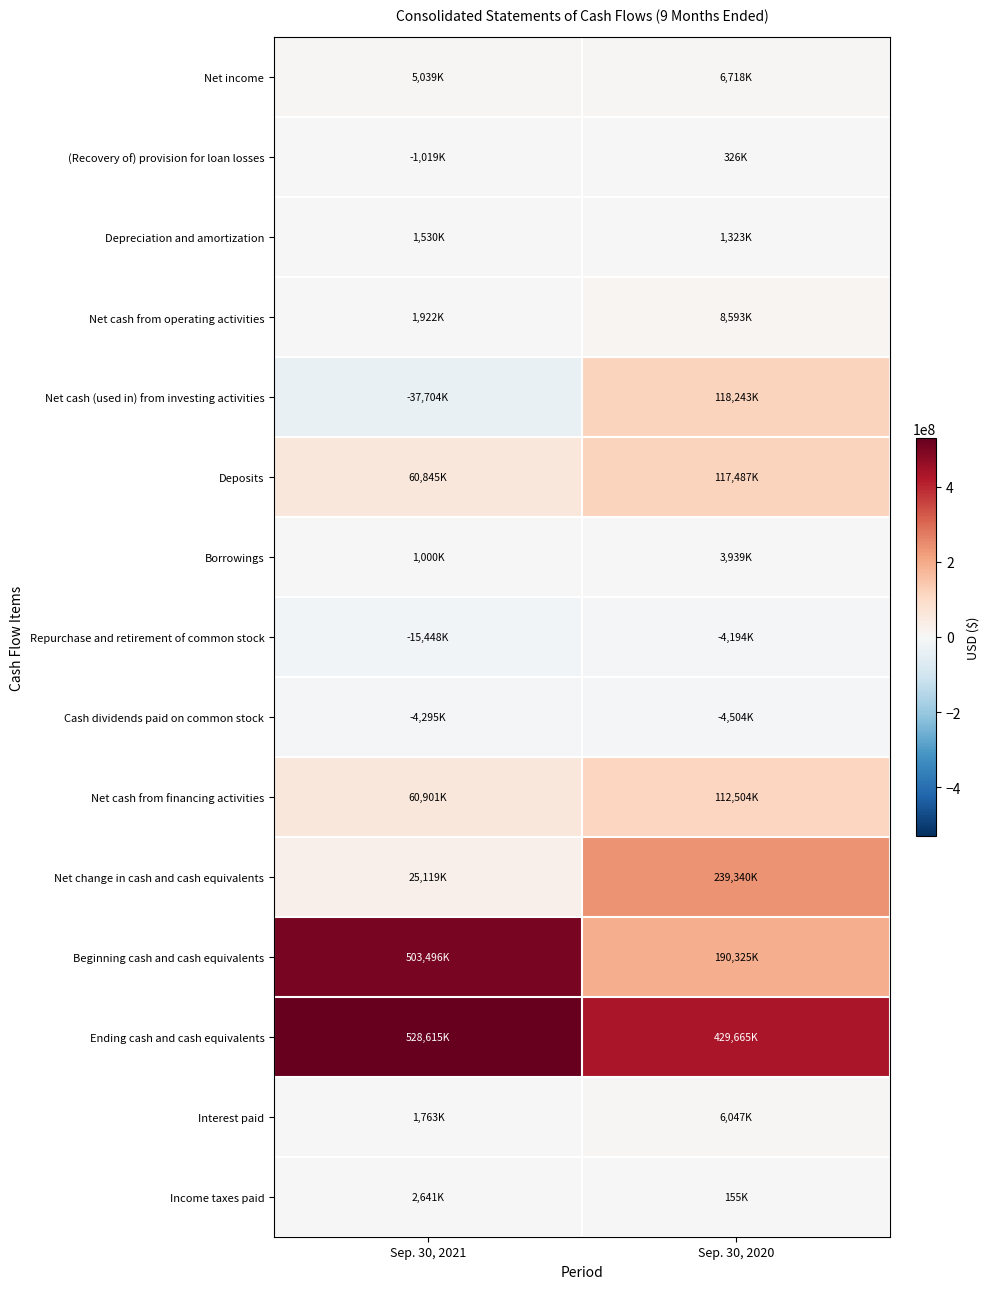

What is the spread (max minus min) of values at Sep. 30, 2020?

434169000